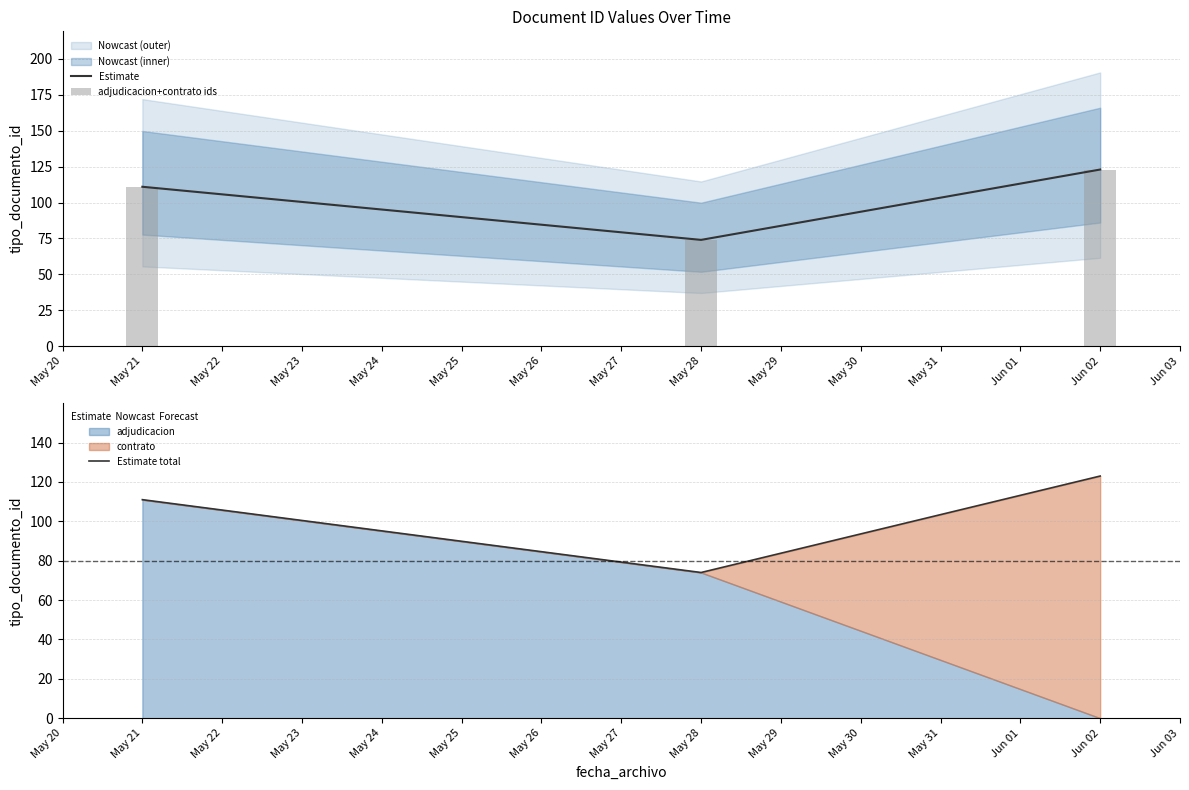

Rank the categories by Estimate value from highest to lowest.

Jun 02, May 21, May 28